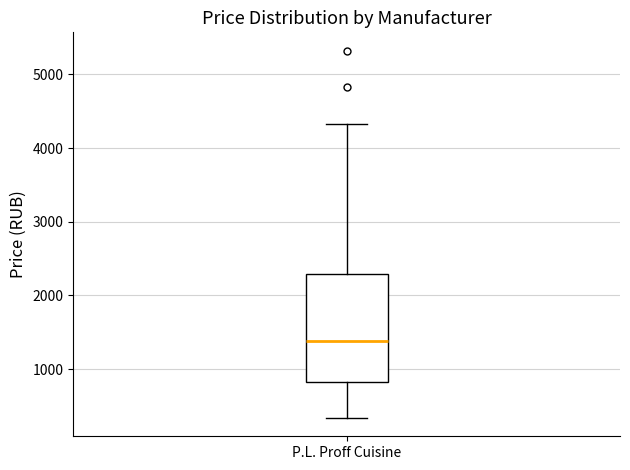

Transcribe this box plot: give where the median line is, the range the box spans, and where the two whiskers end, as read against the y-axis. The values are not printed on the chart, so give them approximately, as read against the axis.

median 1400, box 800 to 2300, whiskers 300 to 4300